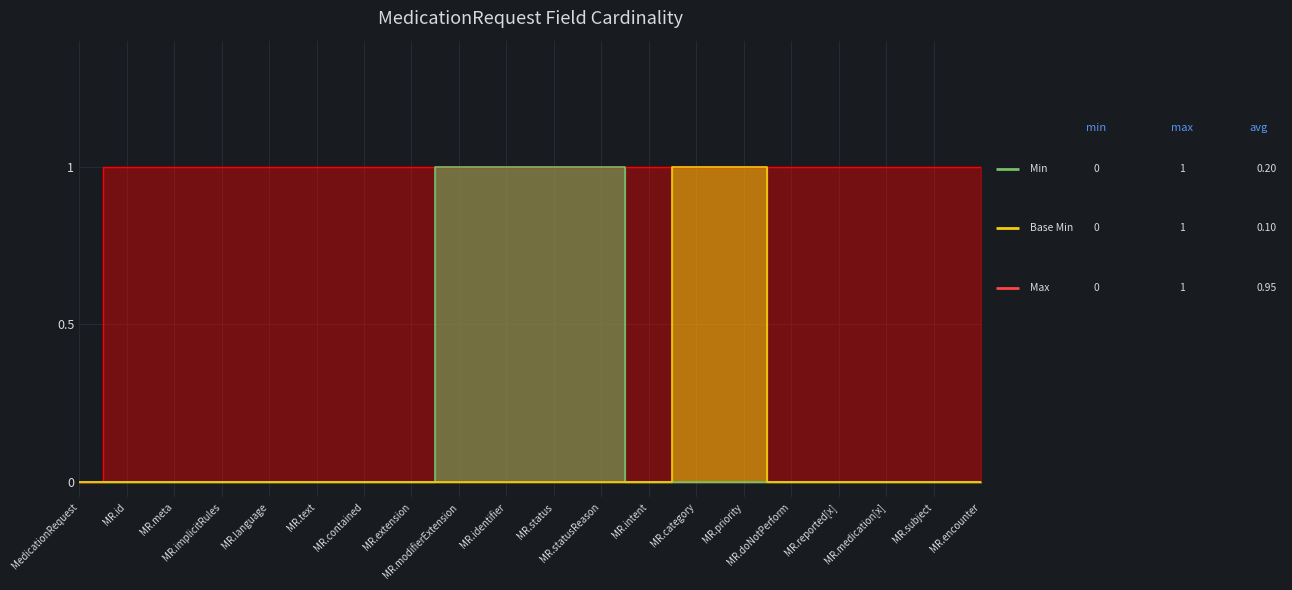

What is the sum of all Base Min values?

2